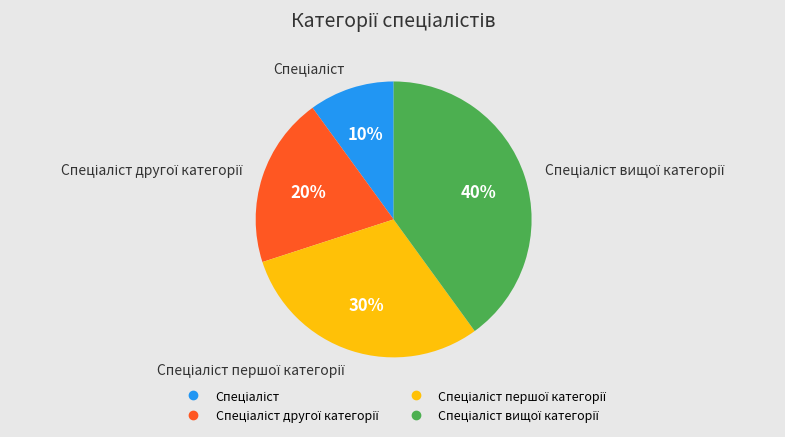

To the nearest percent, what is the average slice percentage?

25%